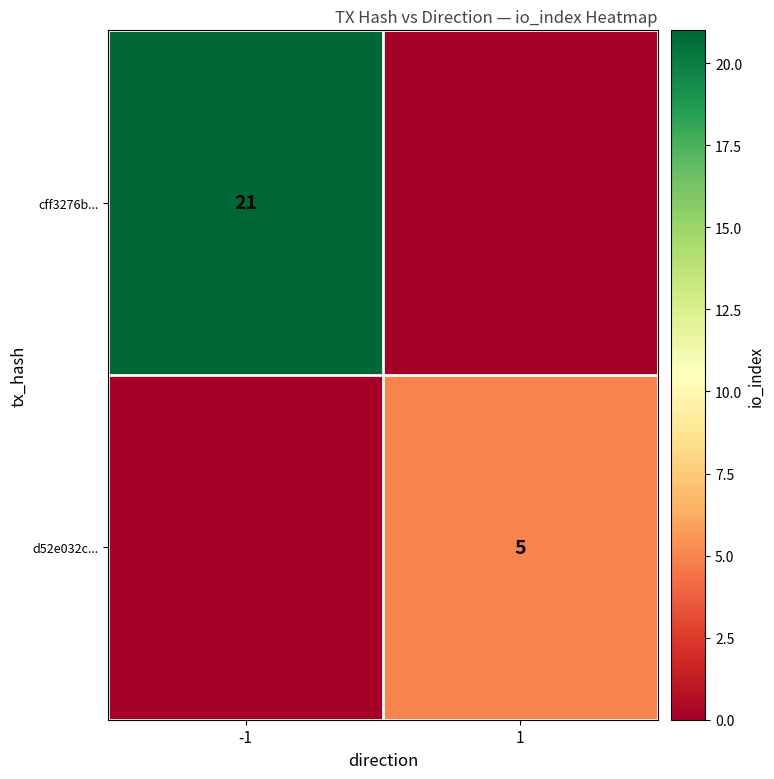

The d52e032c... series shows 5 at 1. True or false?

True